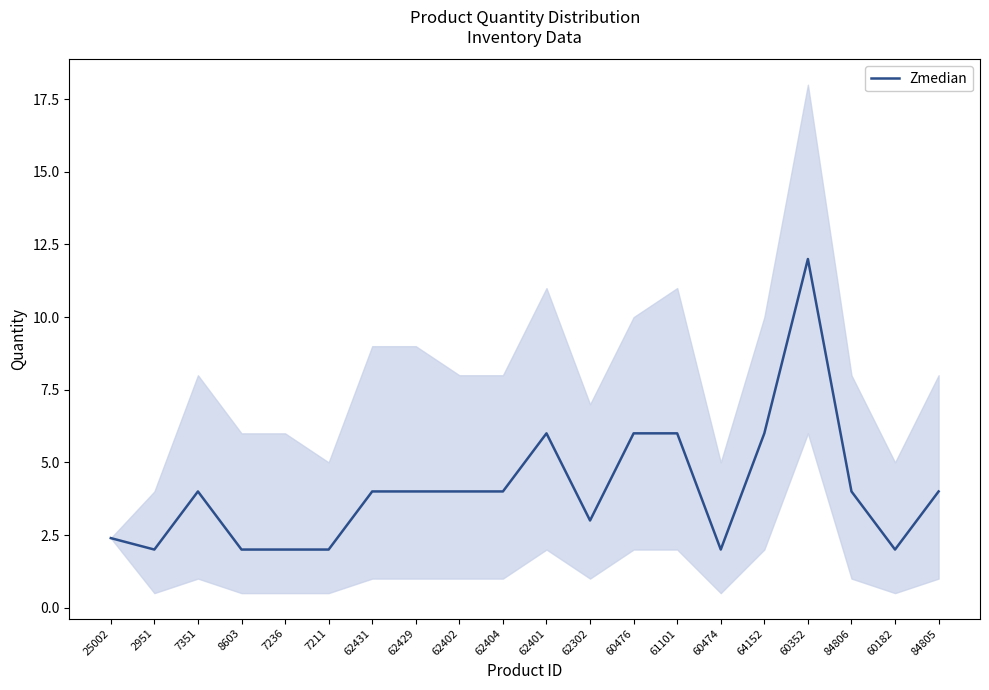

What is the sum of the values at 62302 and 64152?

9.0